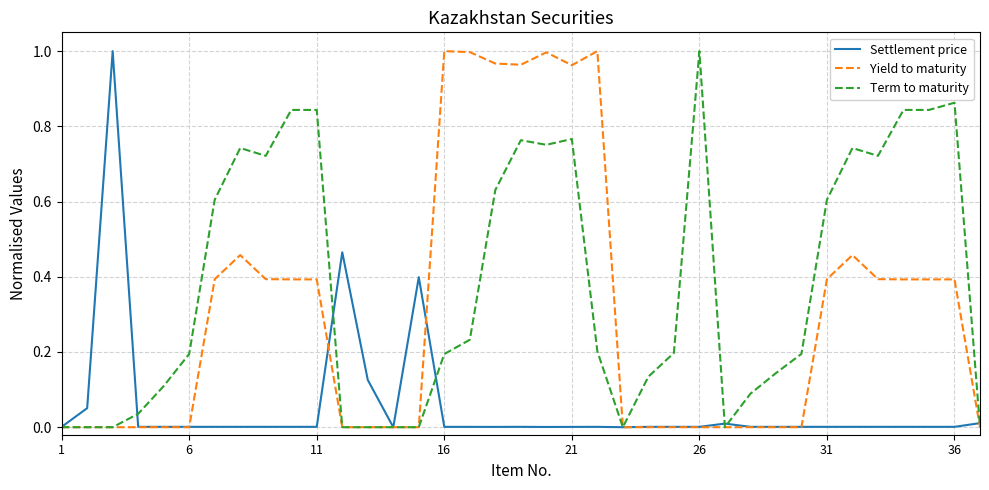

List the series in order of their overall mean, highest first.

Term to maturity, Yield to maturity, Settlement price